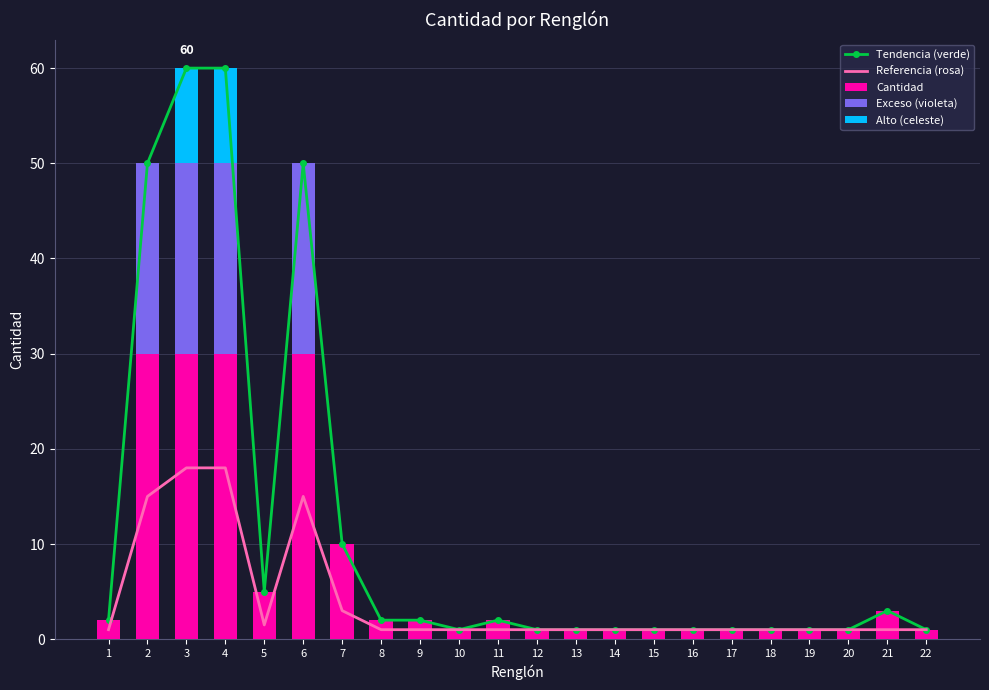

What value does the Cantidad series have at 20?

1.0